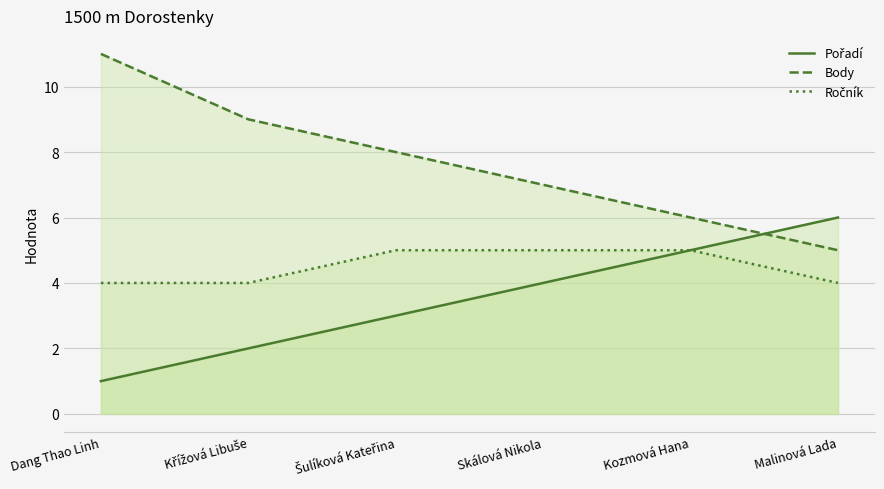

What is the difference between the maximum and minimum values in the Ročník series?

1